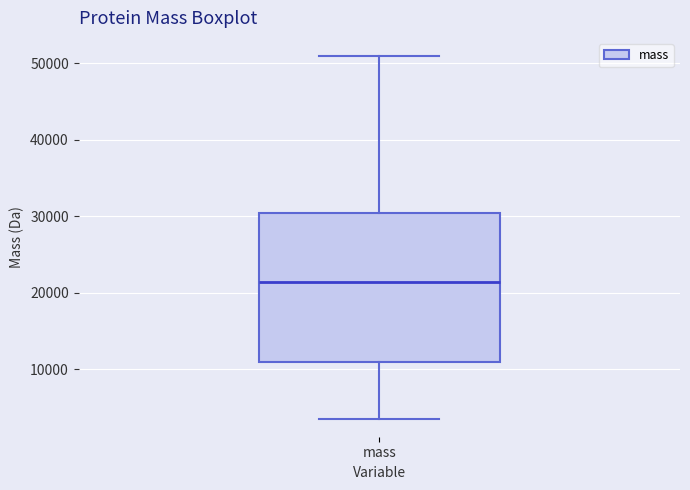

Transcribe this box plot: give where the median line is, the range the box spans, and where the two whiskers end, as read against the y-axis. The values are not printed on the chart, so give them approximately, as read against the axis.

median 21000, box 11000 to 30000, whiskers 4000 to 51000